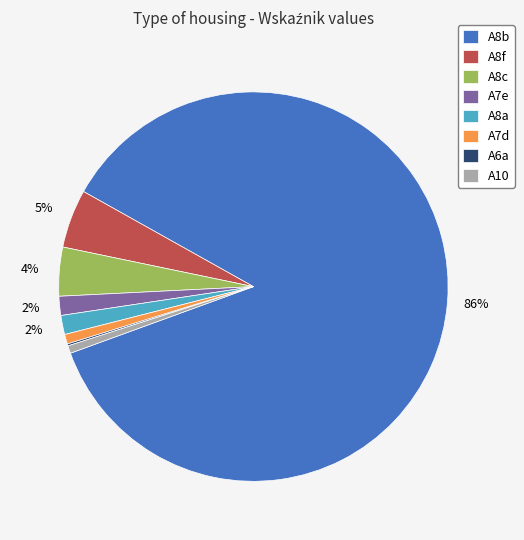

Is there any slice that represents more than half of the pie?

Yes